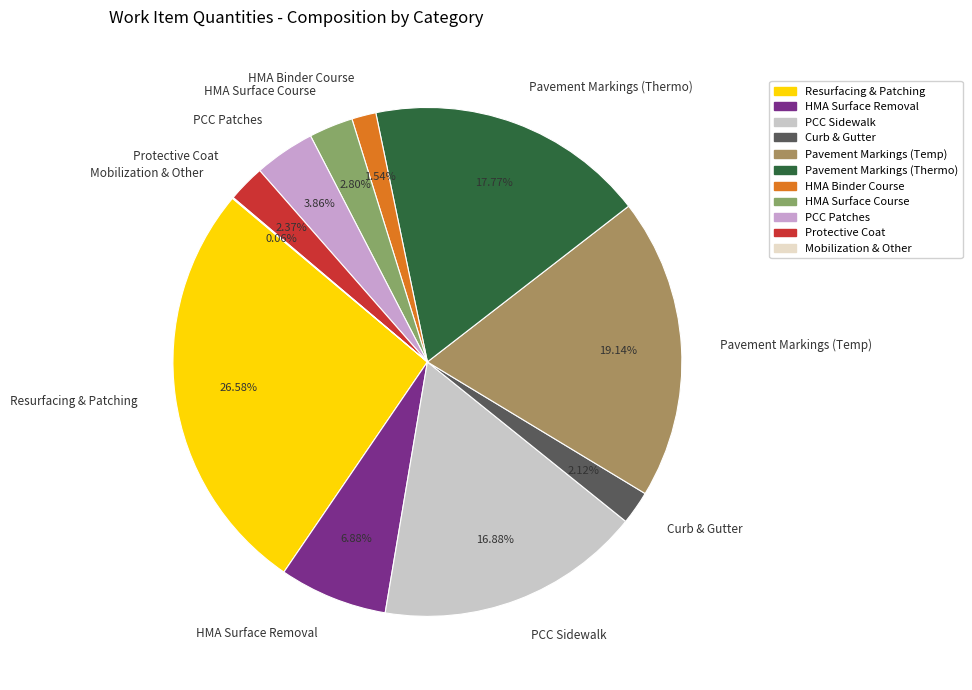

Which has a higher value, PCC Sidewalk or PCC Patches?

PCC Sidewalk